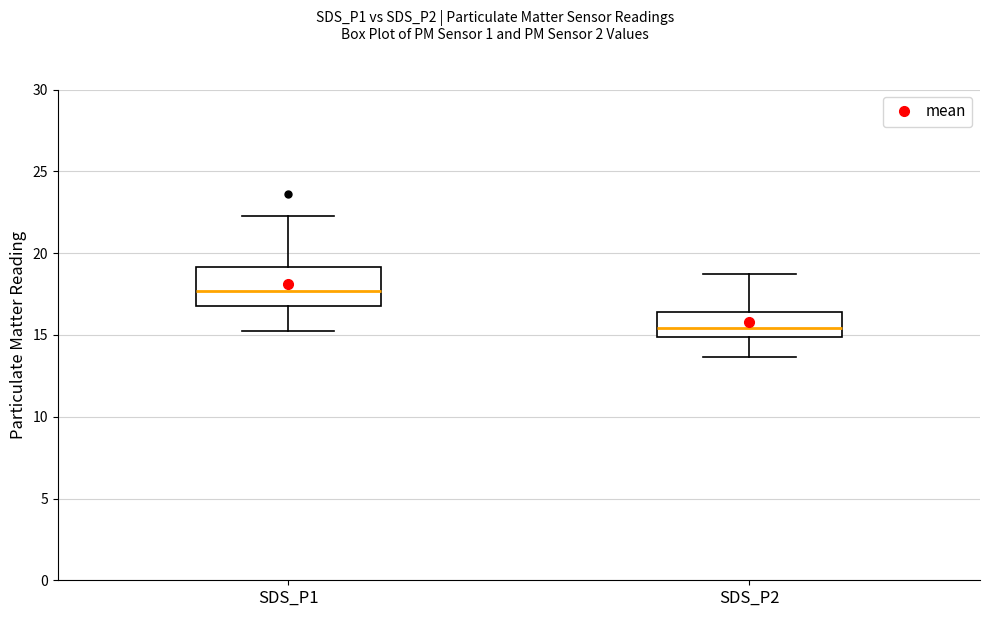

Reading left to right, read every box against the y-axis: the position of its median line, the range the box covers, and the ends of its whiskers. The values are not printed on the chart, so give them approximately, as read against the axis.

SDS_P1: median 17.5, box 16.5 to 19.0, whiskers 15.0 to 22.5
SDS_P2: median 15.5, box 15.0 to 16.5, whiskers 13.5 to 19.0